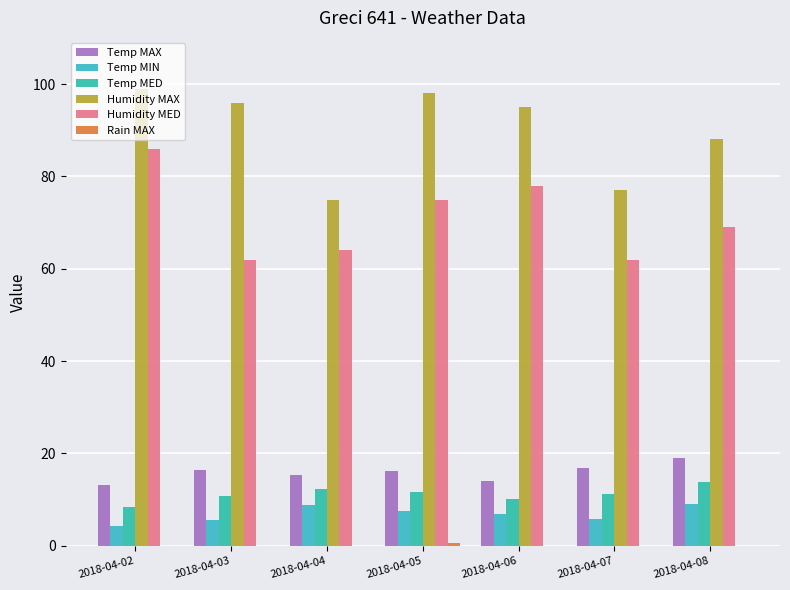

What is the total value across all series at 2018-04-08?

198.9